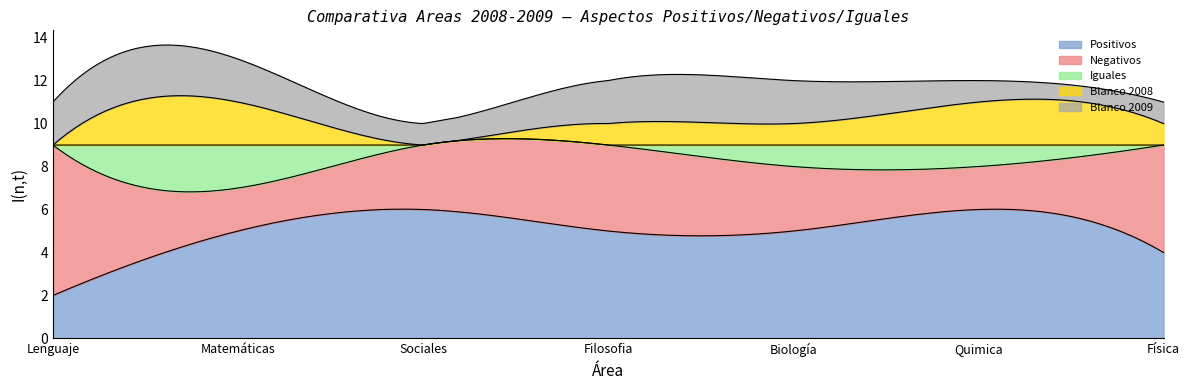

What are all the series names shown in the legend?

Positivos, Negativos, Iguales, Blanco 2008, Blanco 2009